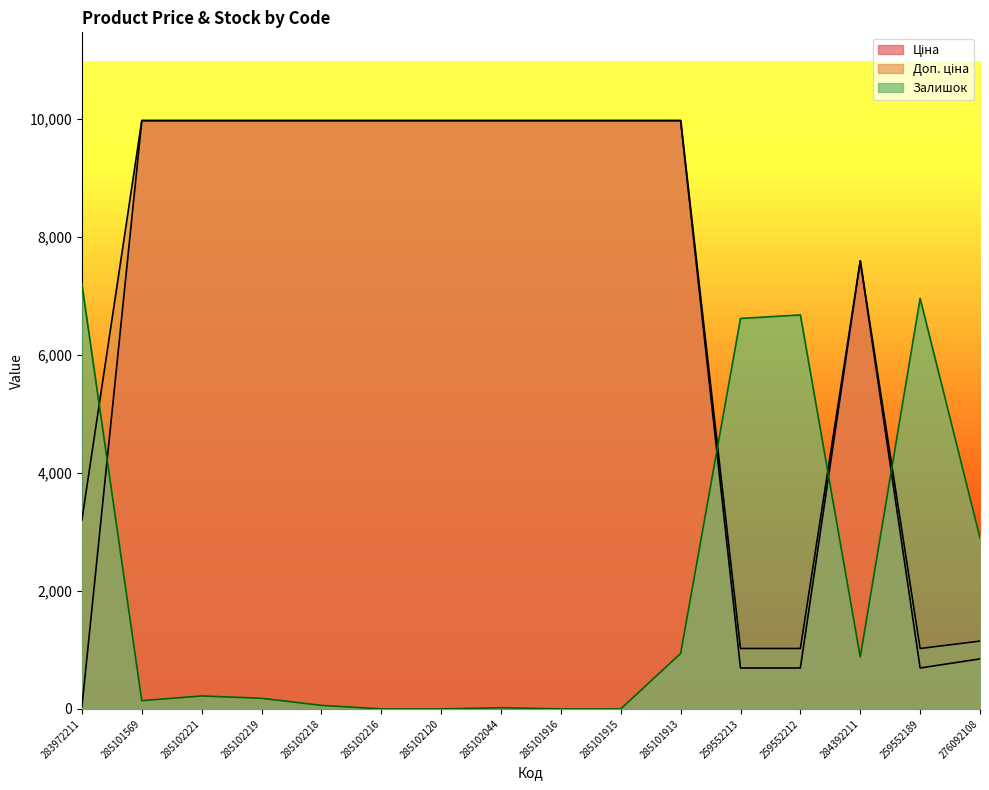

How many lines are shown in the chart?

3